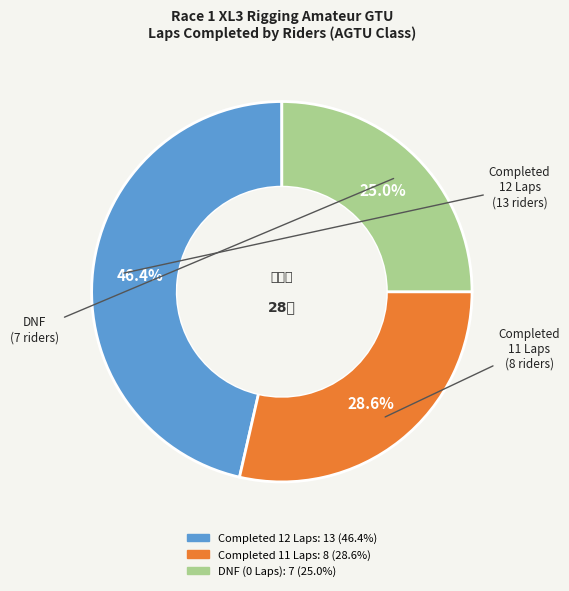

Is there any slice that represents more than half of the pie?

No